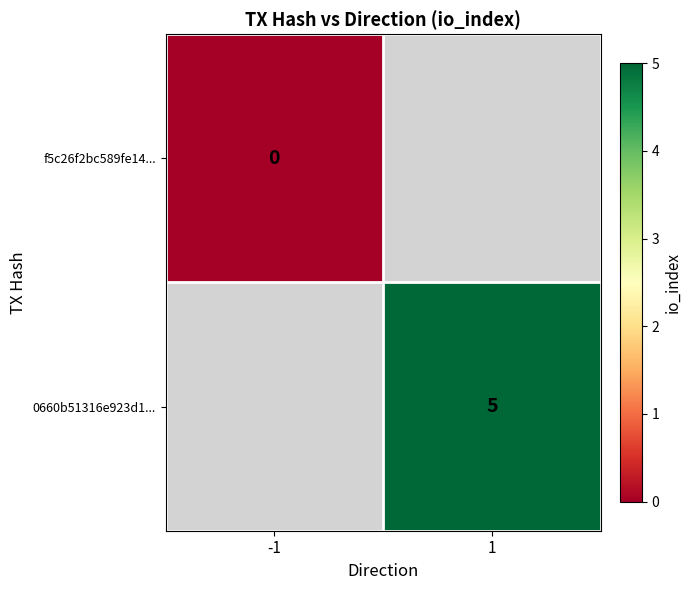

True or false: 0660b51316e923d1... has a value of 5 at 1.

True